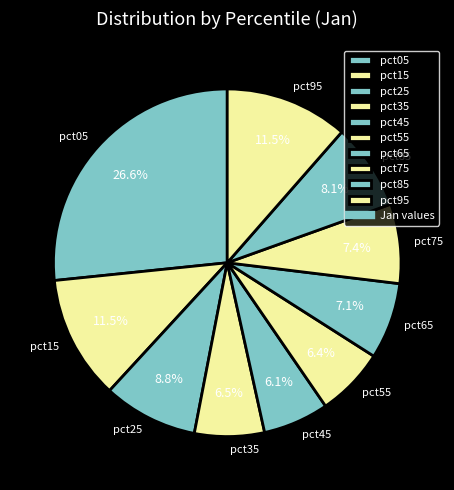

Does pct15 account for over 50% of the chart?

No